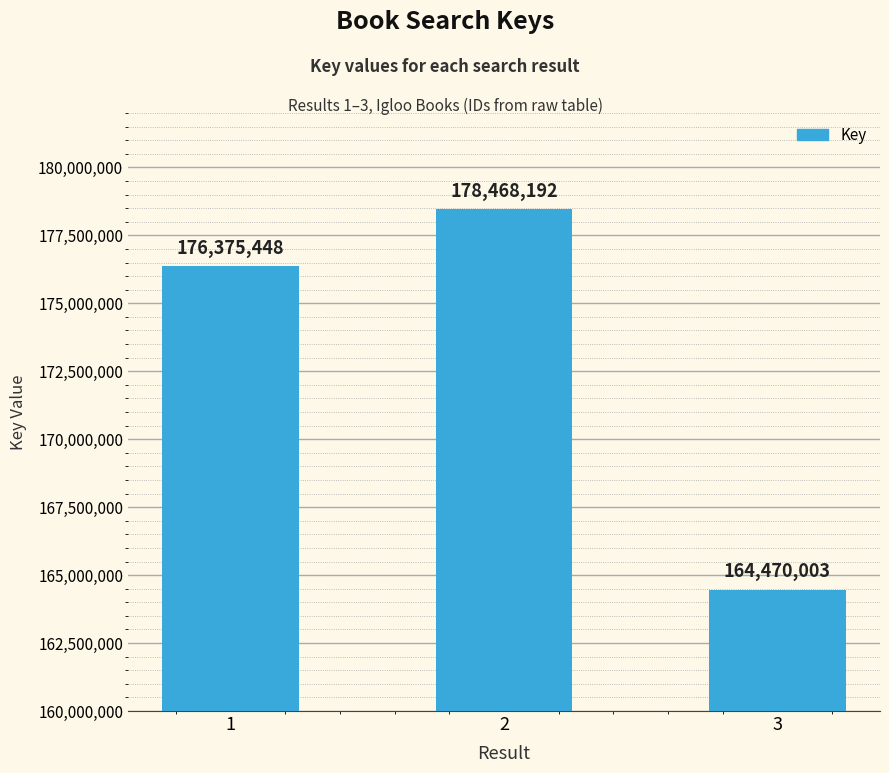

What is the value of the 3rd bar from the left?

164470003